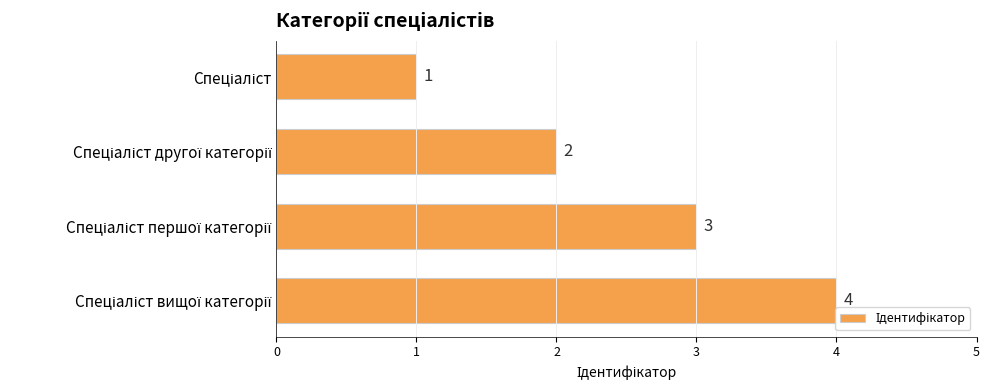

What is the value of the 3rd bar from the top?

3